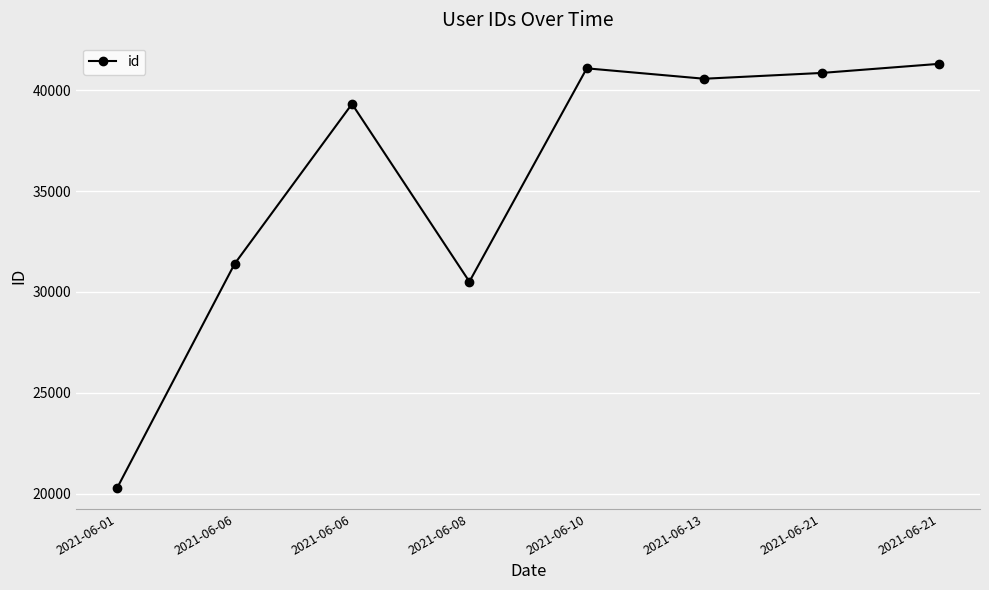

Count the number of data series in this chart.

1